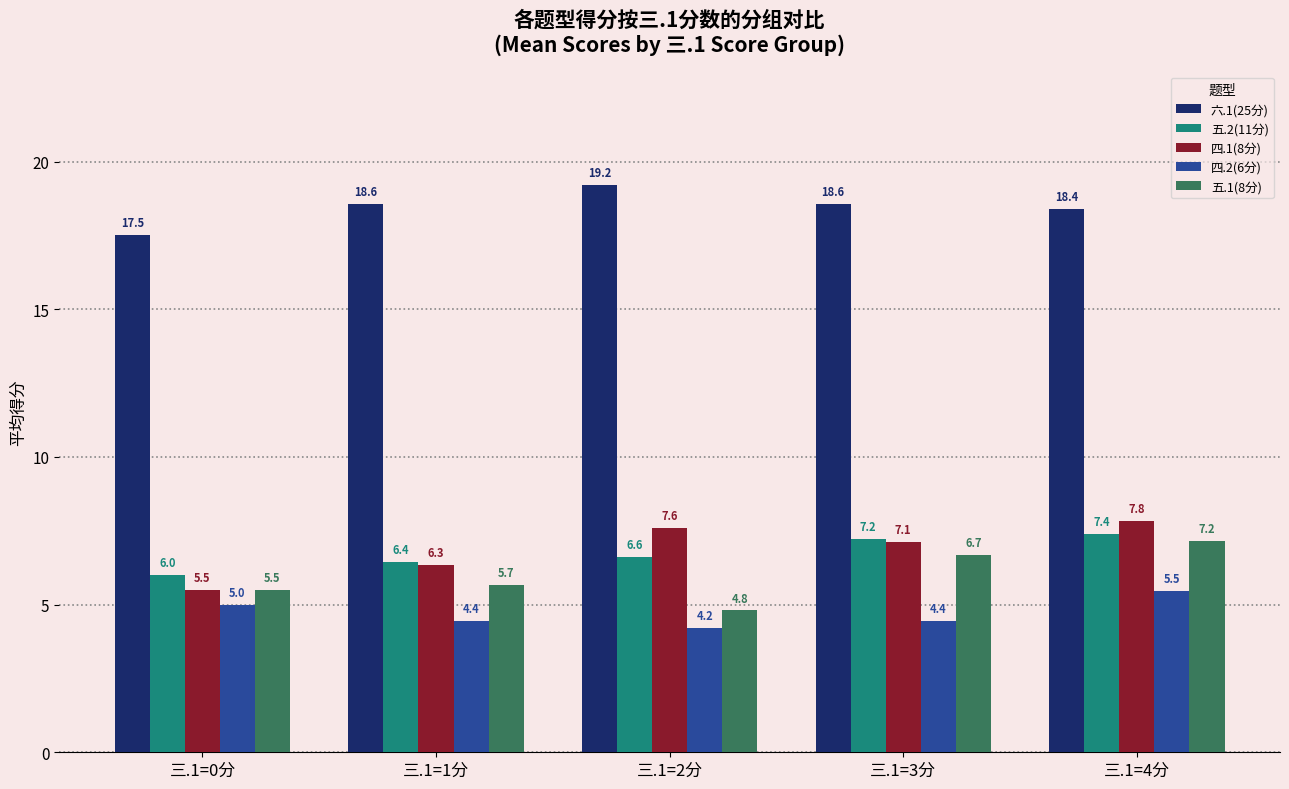

Count the number of categories in the chart.

5